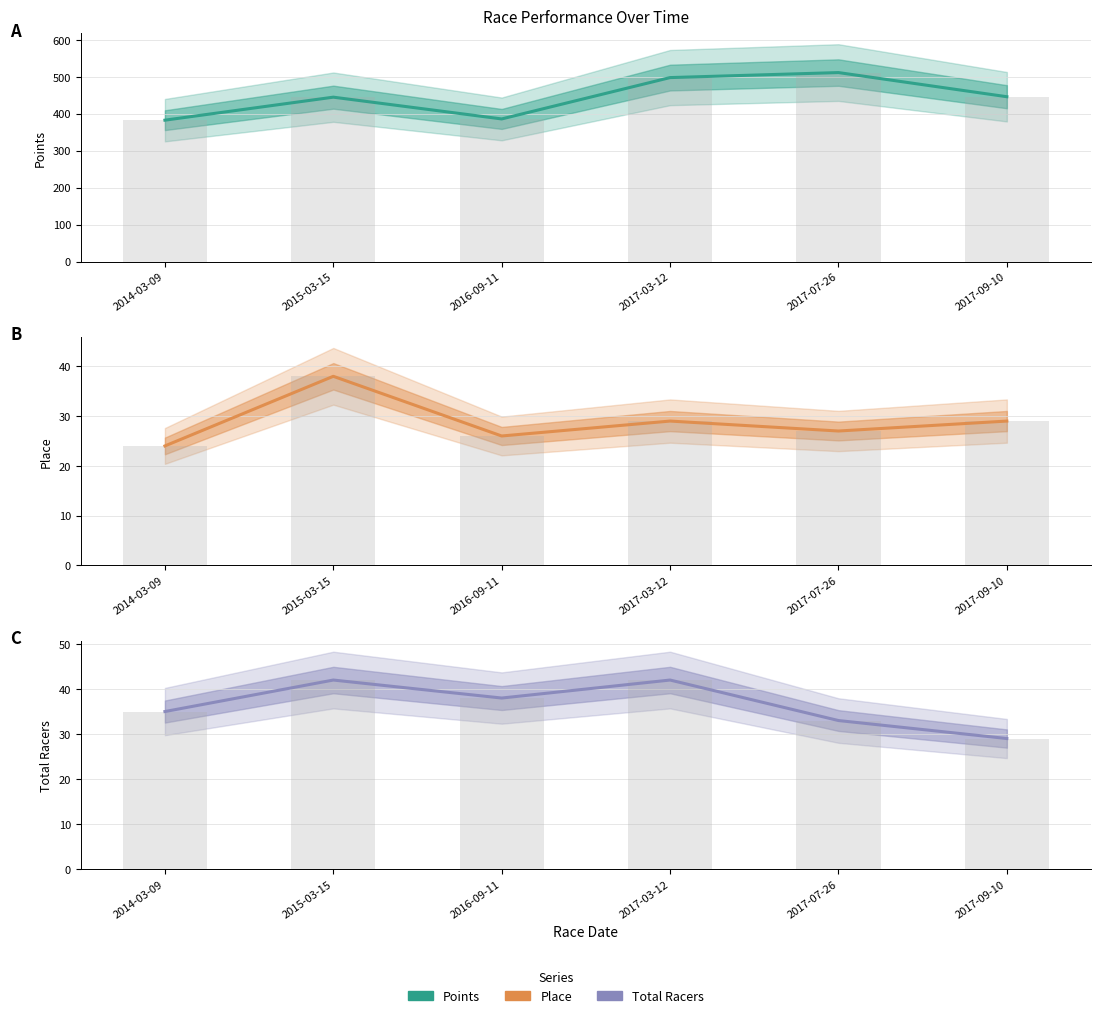

Which series has the largest total across all categories?

Points